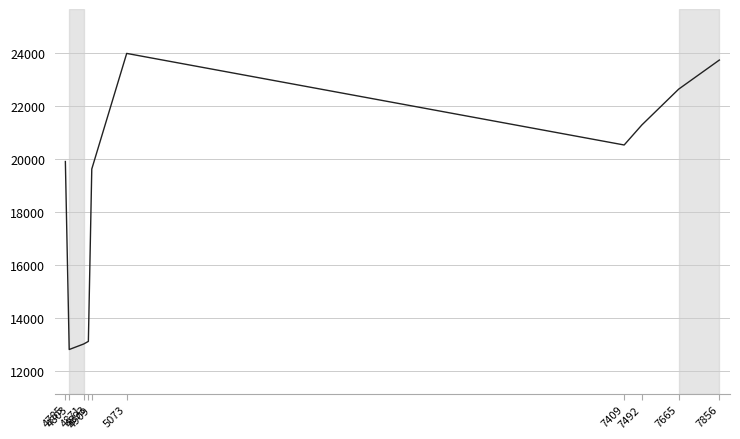

Is it true that the value at 4803 is 12822?

True